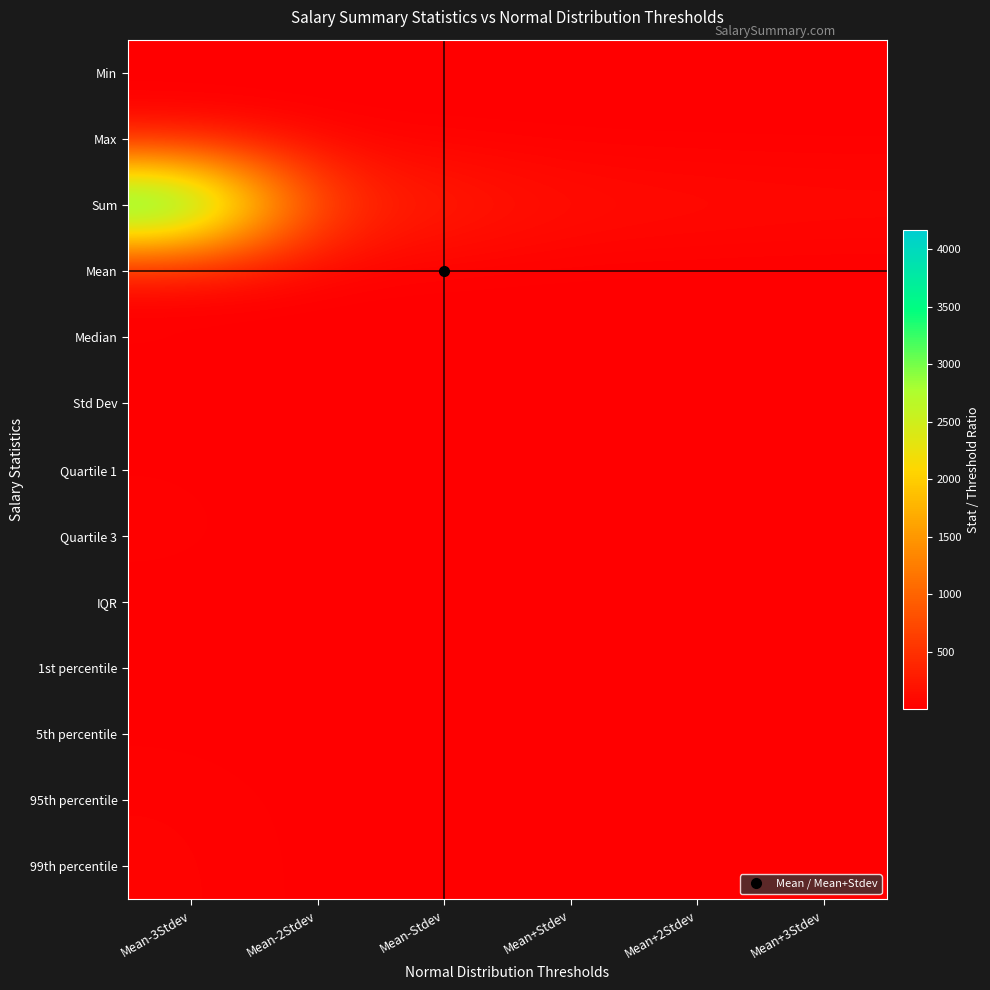

At Mean+2Stdev, list the series in order from smallest to largest.

Std Dev, Min, IQR, 1st percentile, 5th percentile, Quartile 1, Median, Mean, Quartile 3, 95th percentile, 99th percentile, Max, Sum